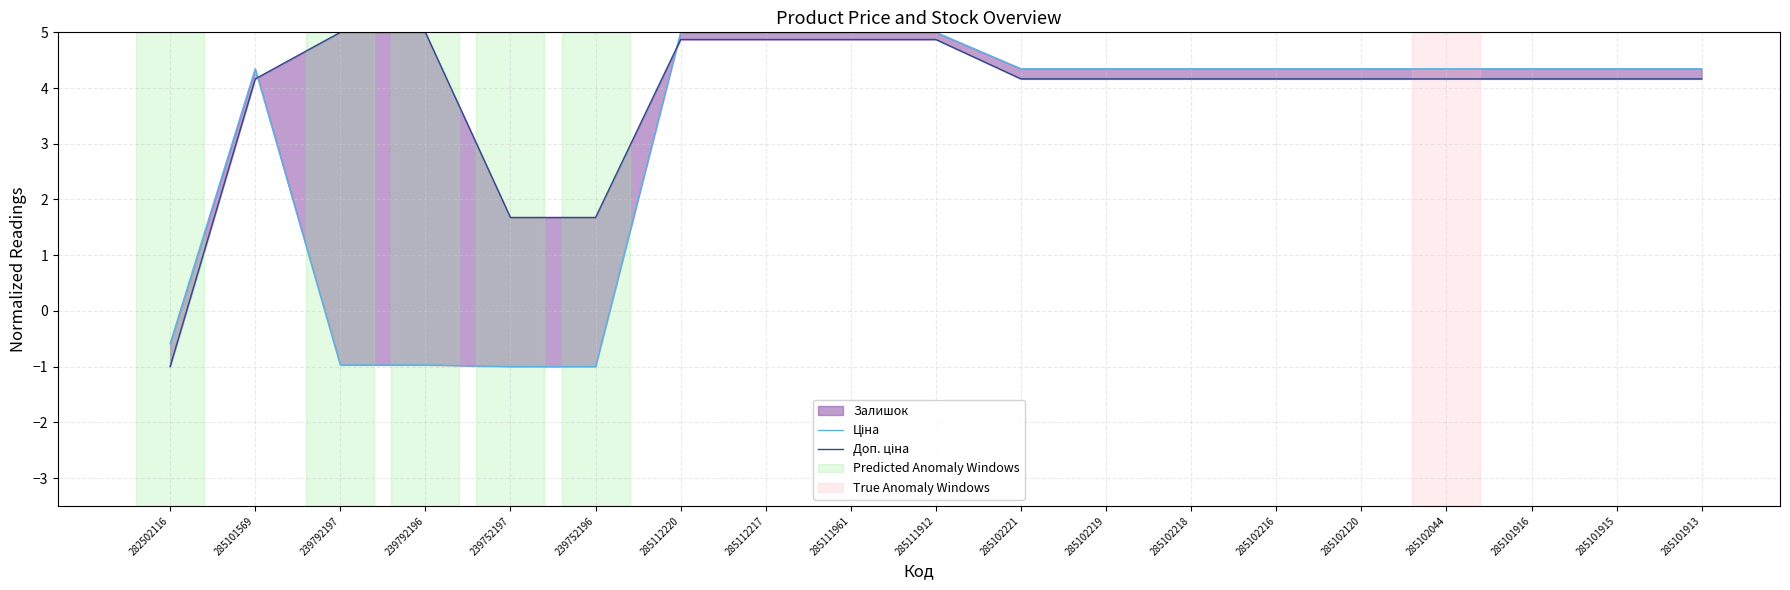

What is the label of the 13th point from the right?

285112220